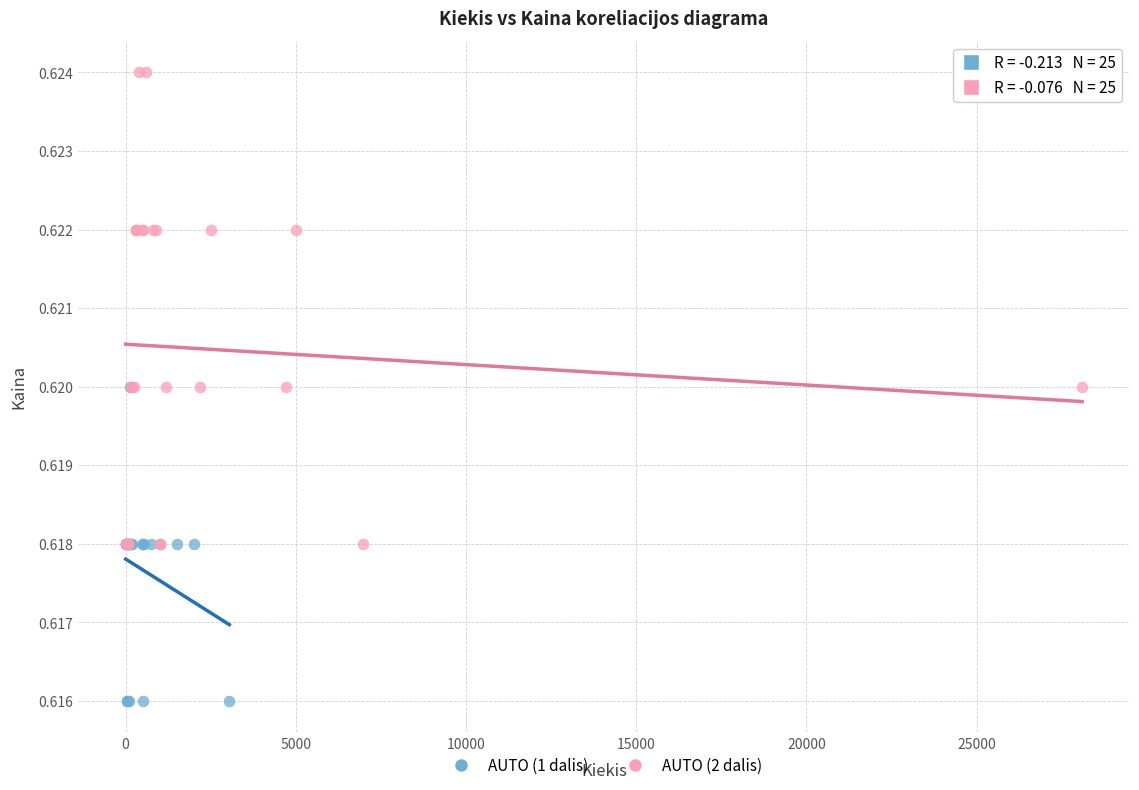

Which series contains the lowest Y value?

AUTO (1 dalis)